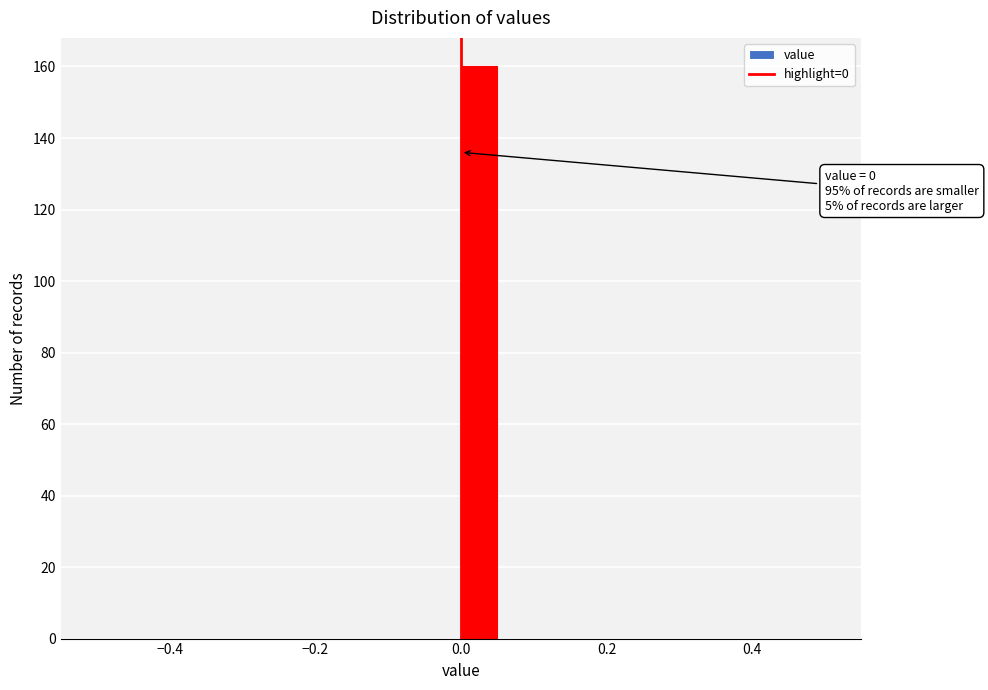

Read against the x-axis, roughly where is the centre of the tallest bar?

0.02